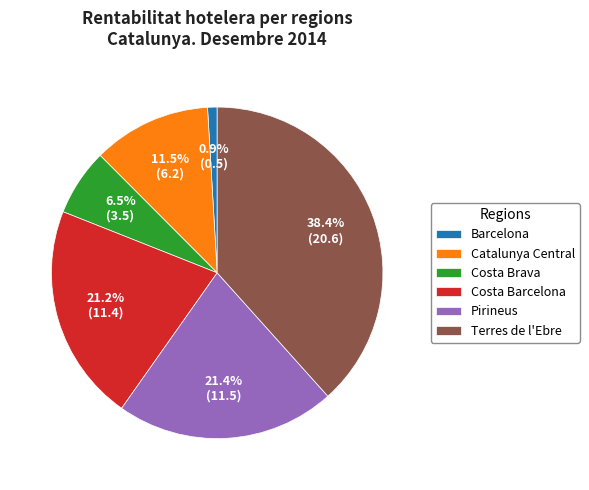

What is the ratio of the value at Catalunya Central to the value at Pirineus?

0.5